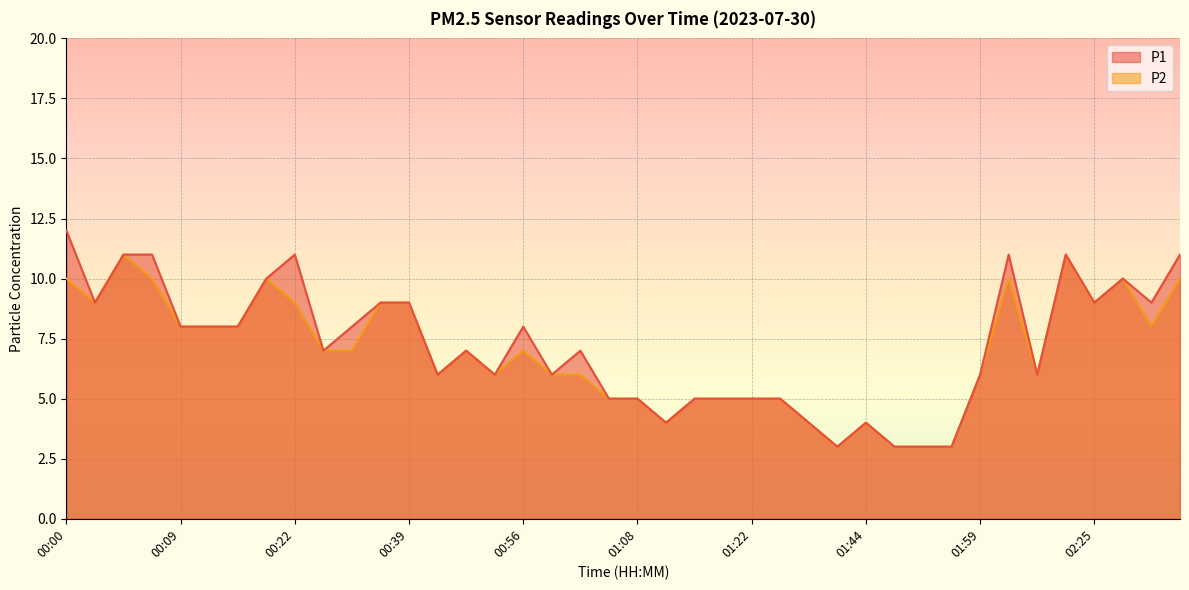

True or false: P1 has more than 0 points higher than both neighbors.

True